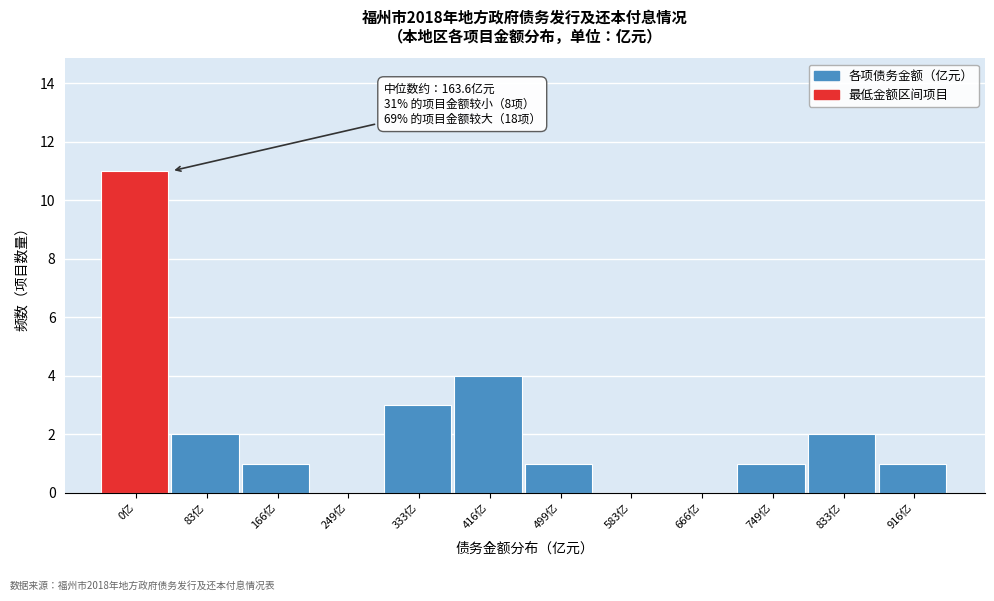

True or false: the data shows 0 at 249亿.

True